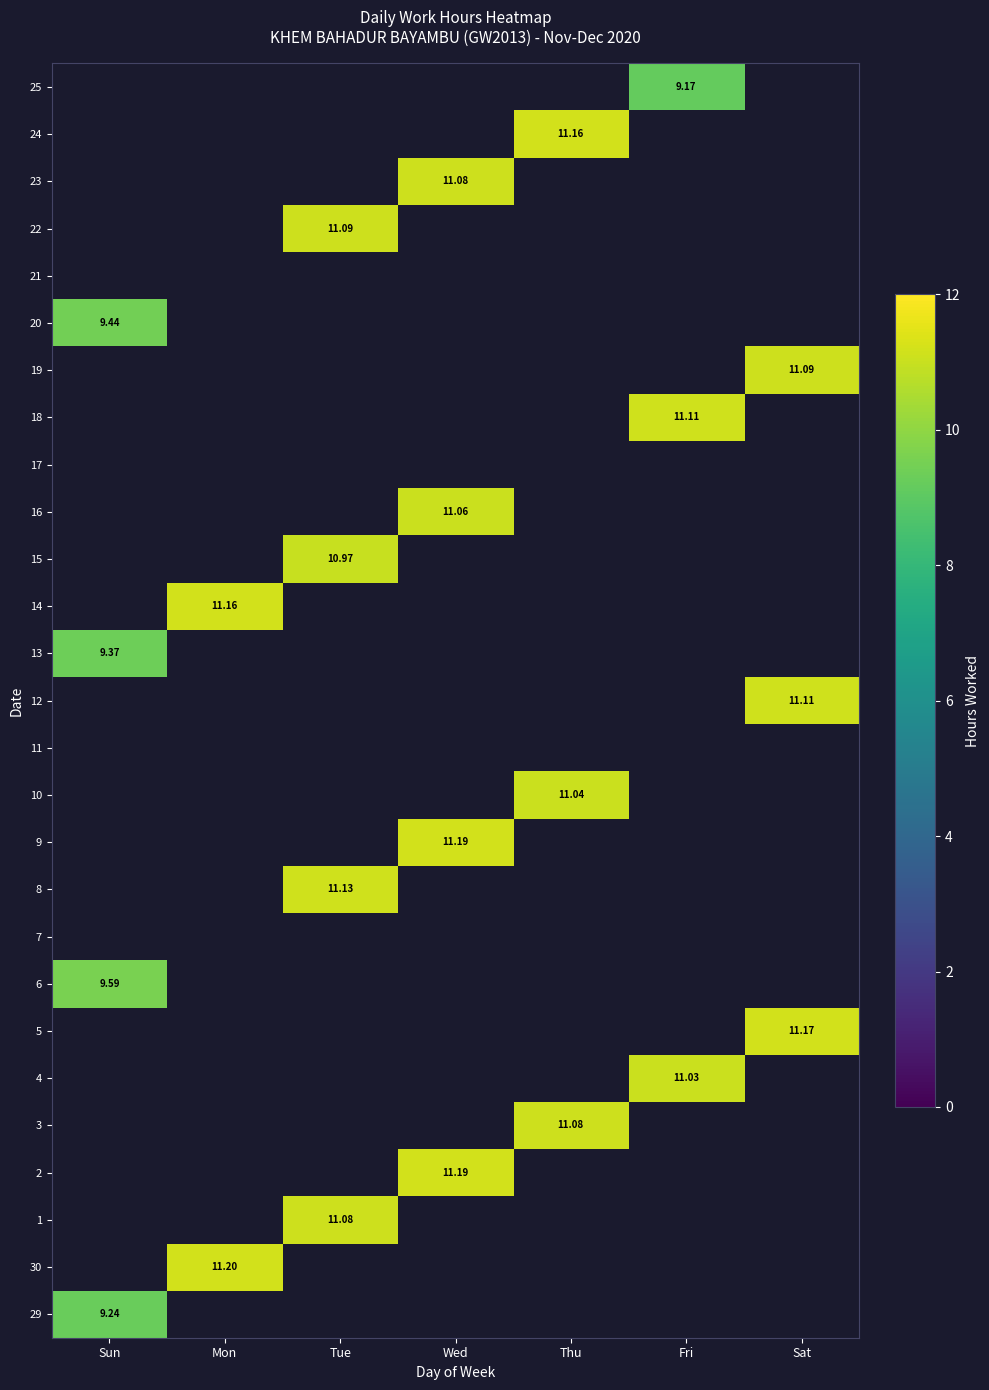

Is it true that 22 equals 2.9 at Tue?

False